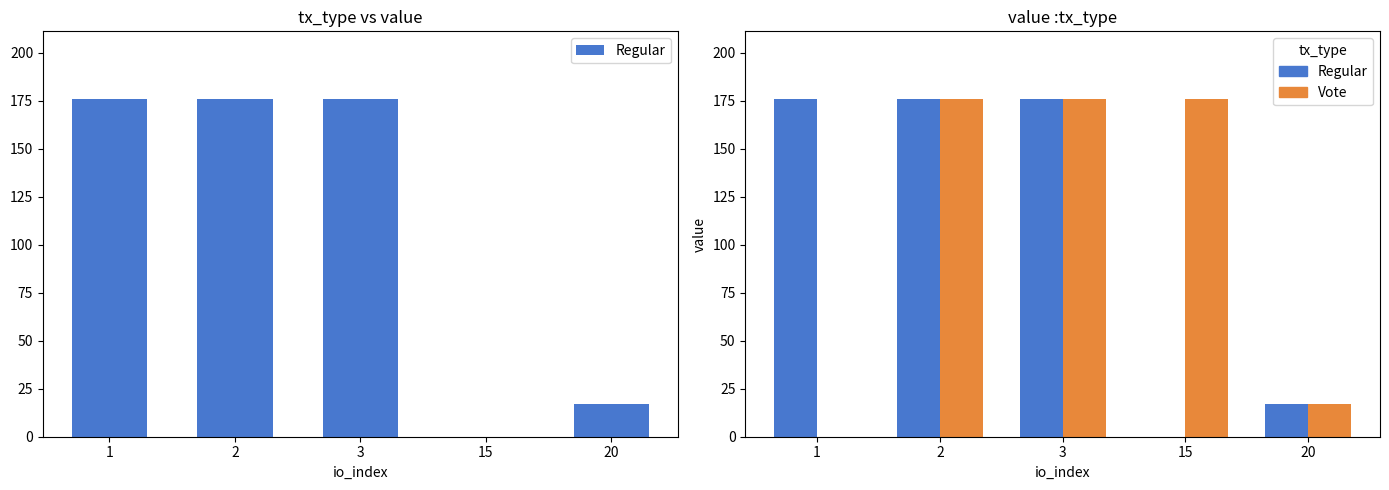

Rank the categories by Regular value from lowest to highest.

15, 20, 1, 2, 3